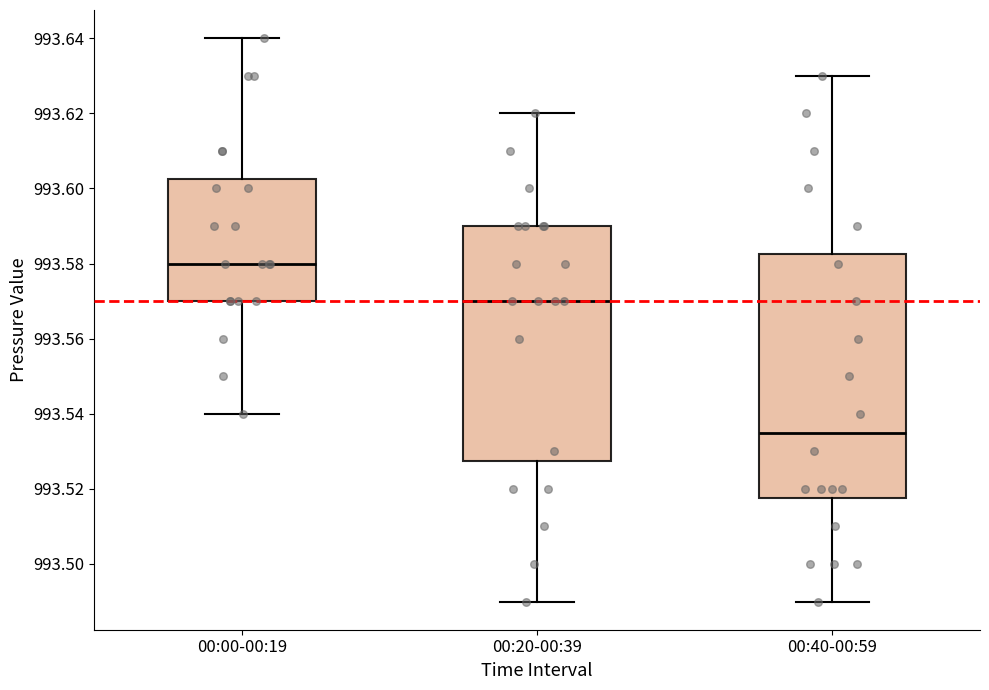

Which box is the tallest, from its lower edge to its upper edge?

00:40-00:59